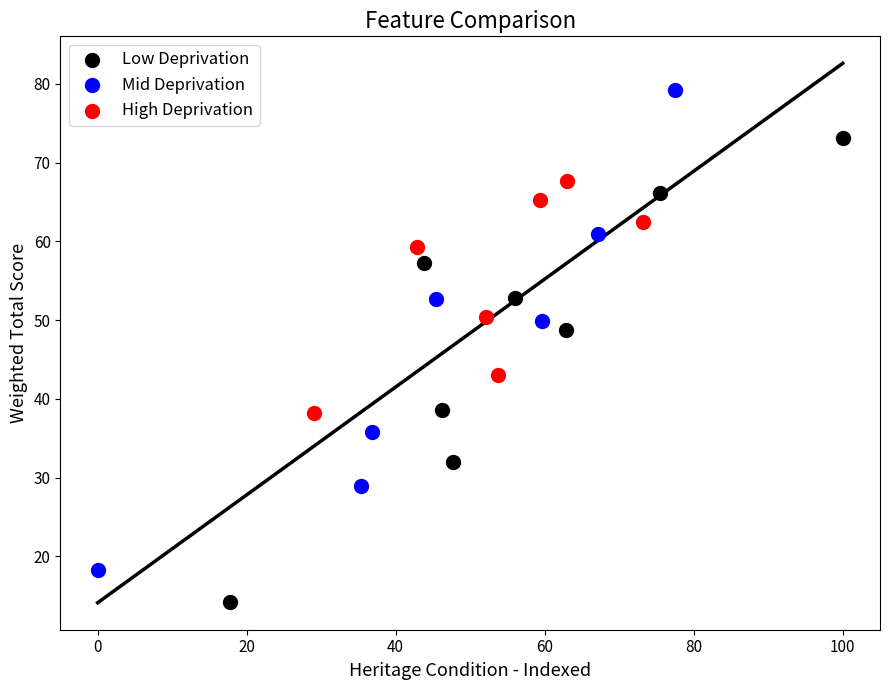

Which series reaches the maximum Y coordinate?

Mid Deprivation